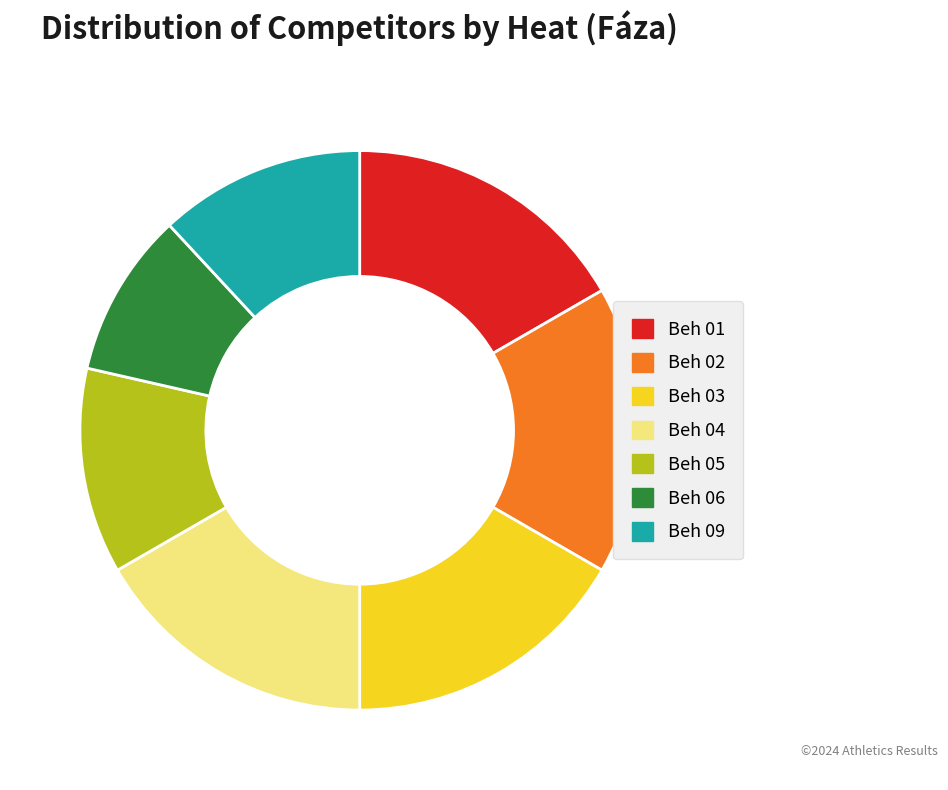

Between Beh 05 and Beh 04, which is larger?

Beh 04